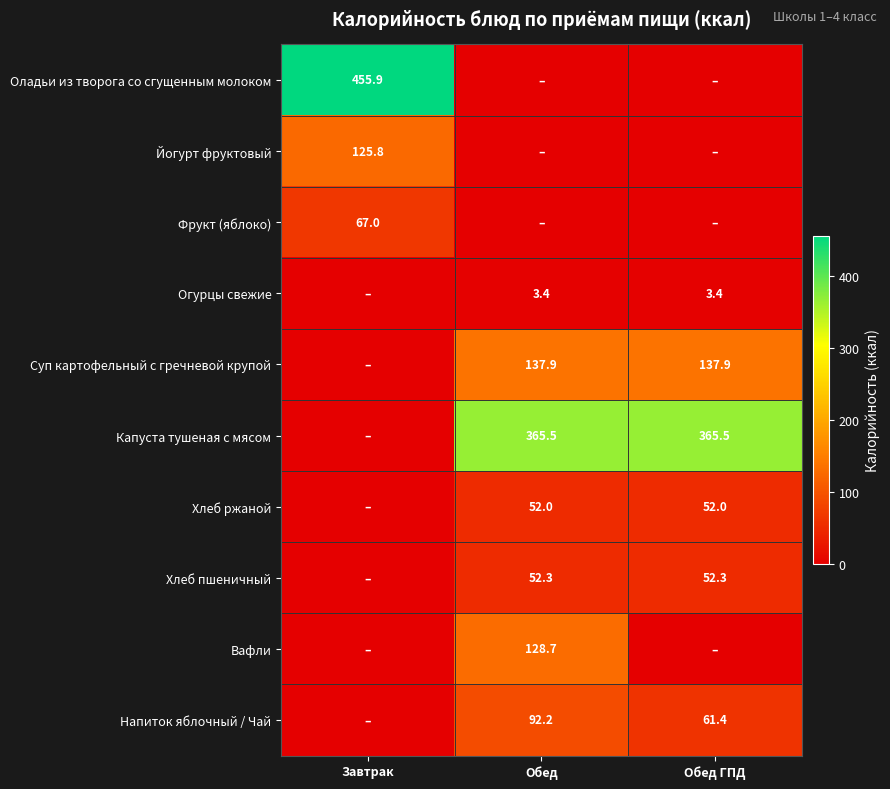

The Огурцы свежие series shows 0.9 at Обед ГПД. True or false?

False